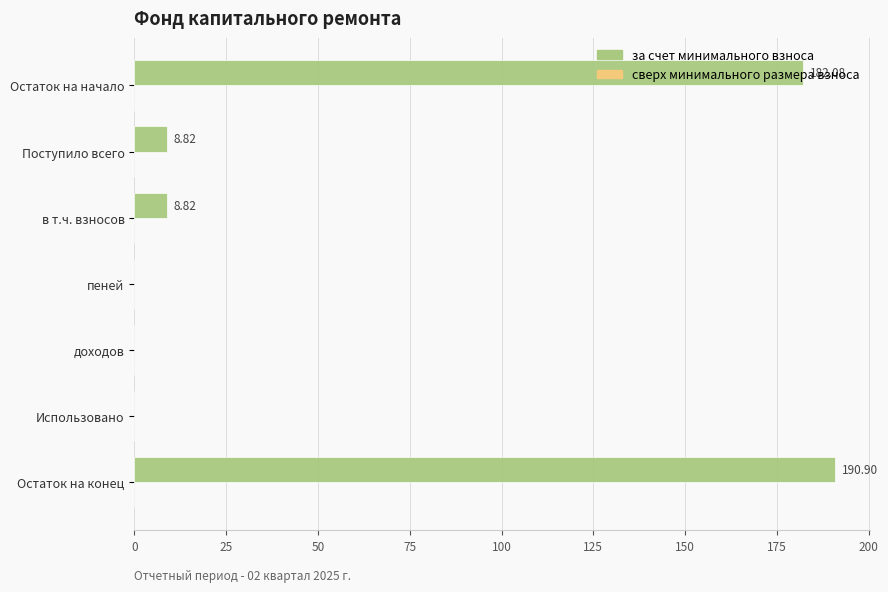

What is the sum of all values?

390.6